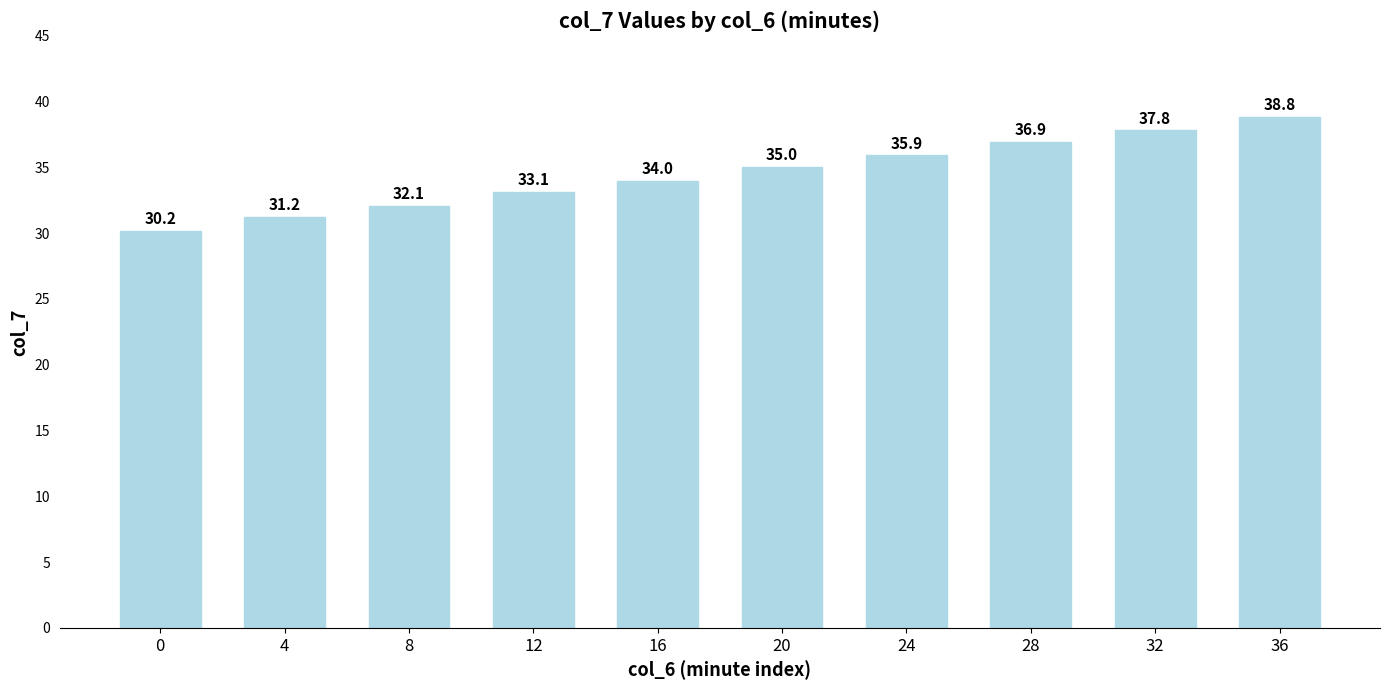

What is the change in value from 8 to 36?

+6.7